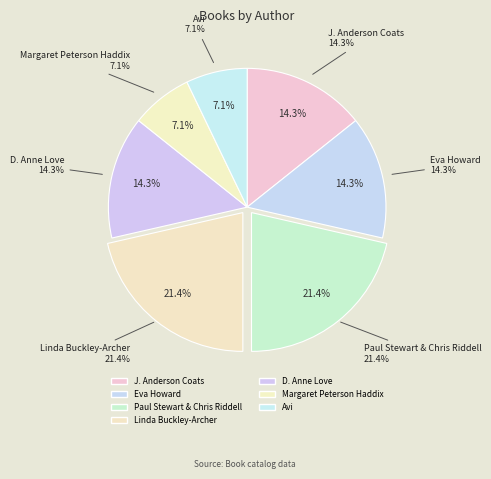

What is the total percentage of D. Anne Love and Paul Stewart & Chris Riddell?

35.7%